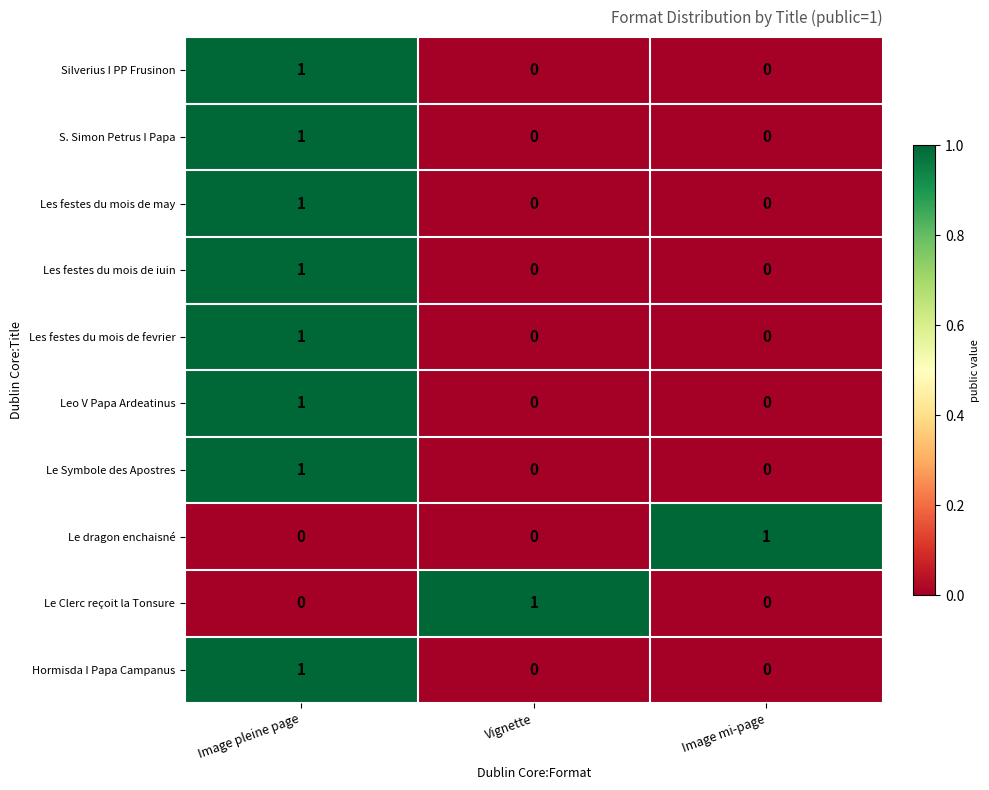

What is the total value across all series at Vignette?

1